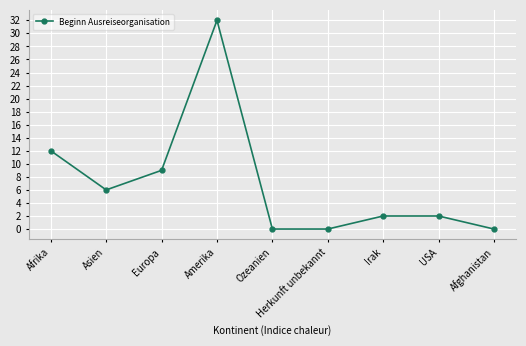

What is the greatest value displayed?

32